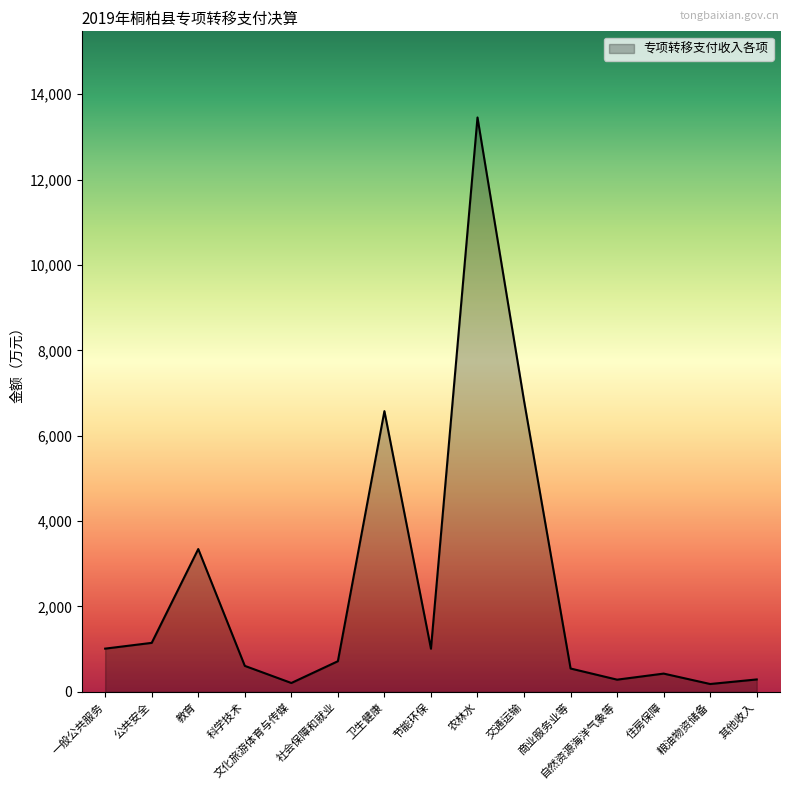

What value does the data have at 一般公共服务, to the nearest 50?

1000